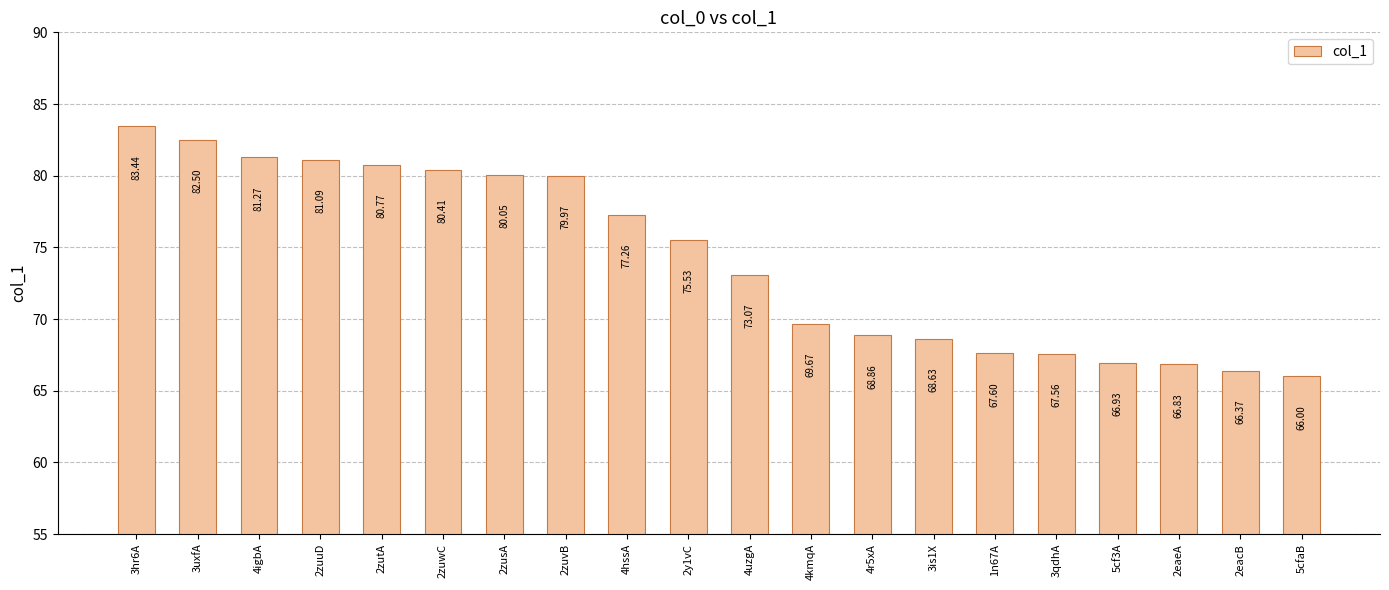

The value at 4kmqA is 69.7. True or false?

True